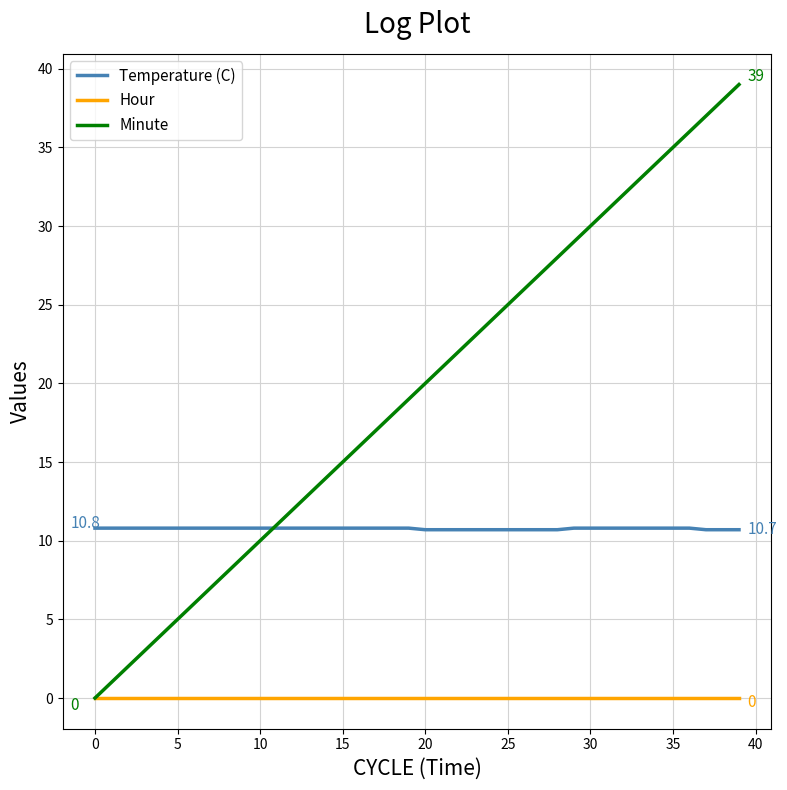

What are all the series names shown in the legend?

Temperature (C), Hour, Minute